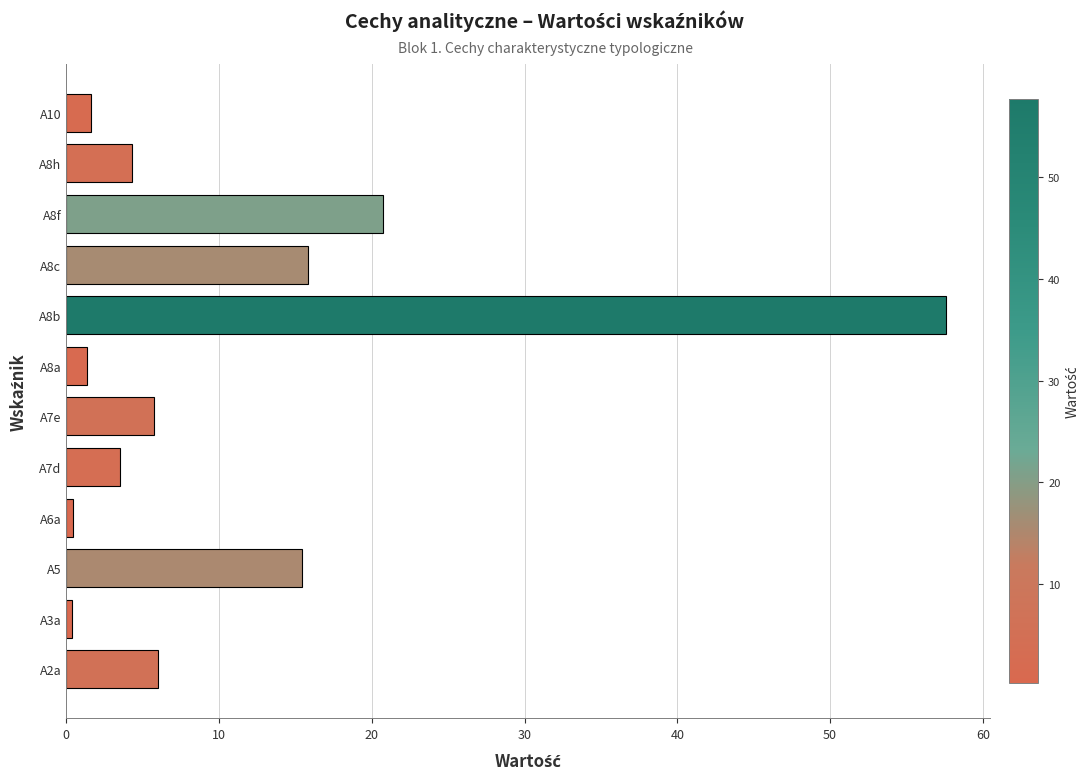

Approximately how many times larger is the value at A7d compared to A2a?

0.6